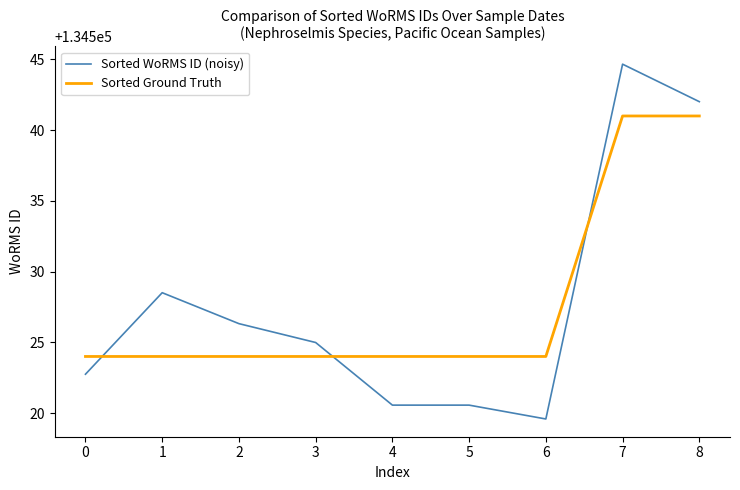

True or false: Sorted WoRMS ID (noisy) and Sorted Ground Truth cross at least once.

True